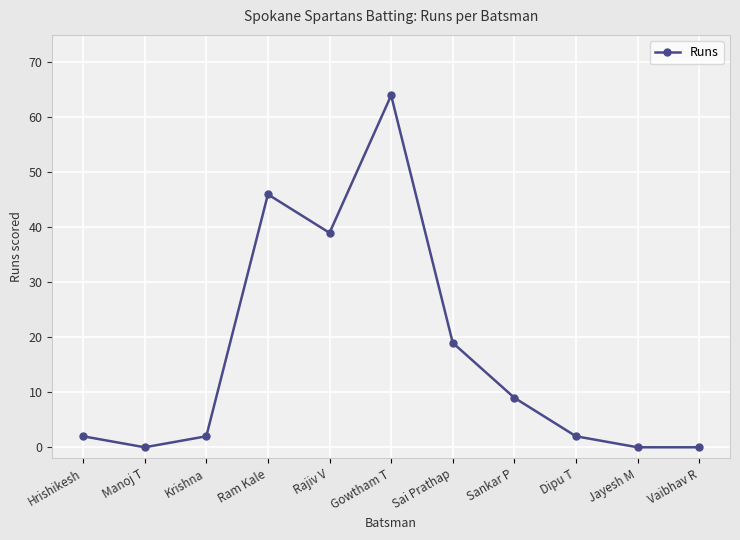

Does the chart display data point markers on the line(s)?

Yes